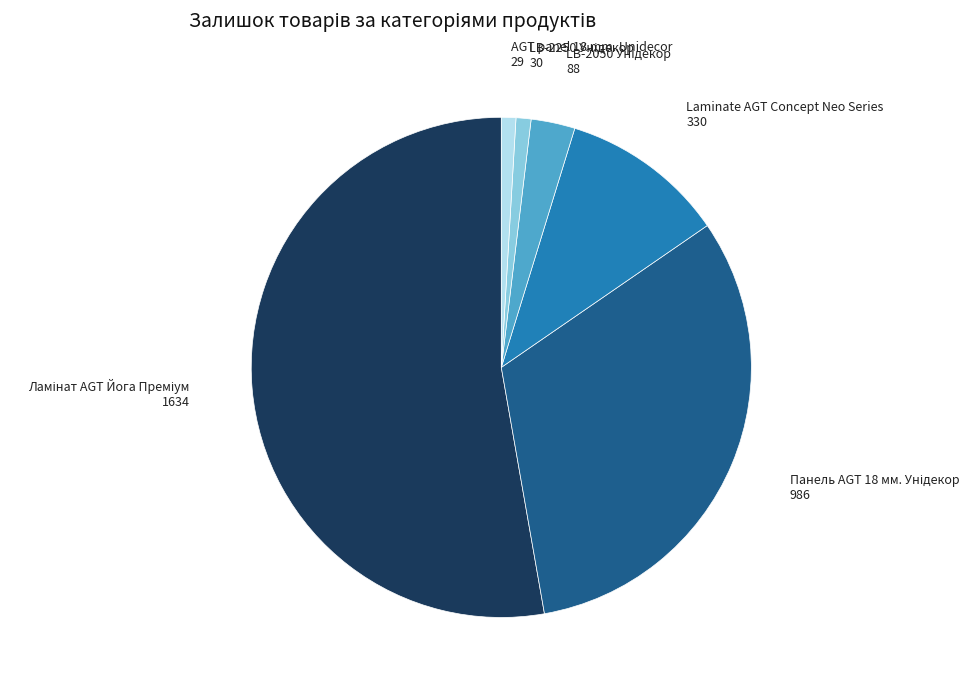

Is there a majority slice in this chart?

Yes